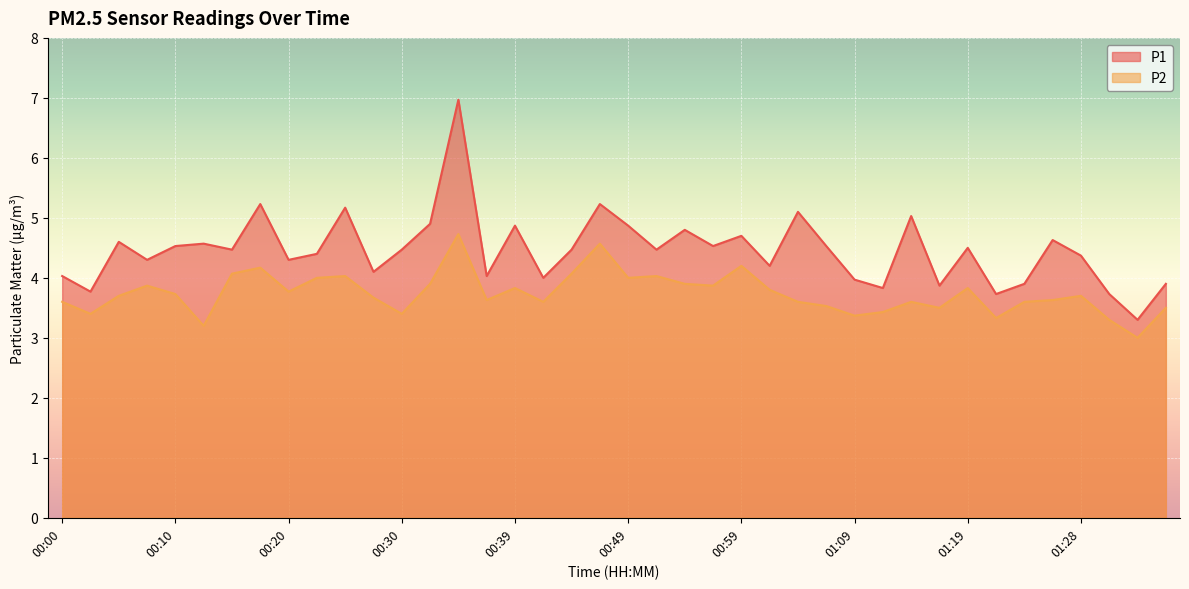

Does the chart display data point markers on the line(s)?

No